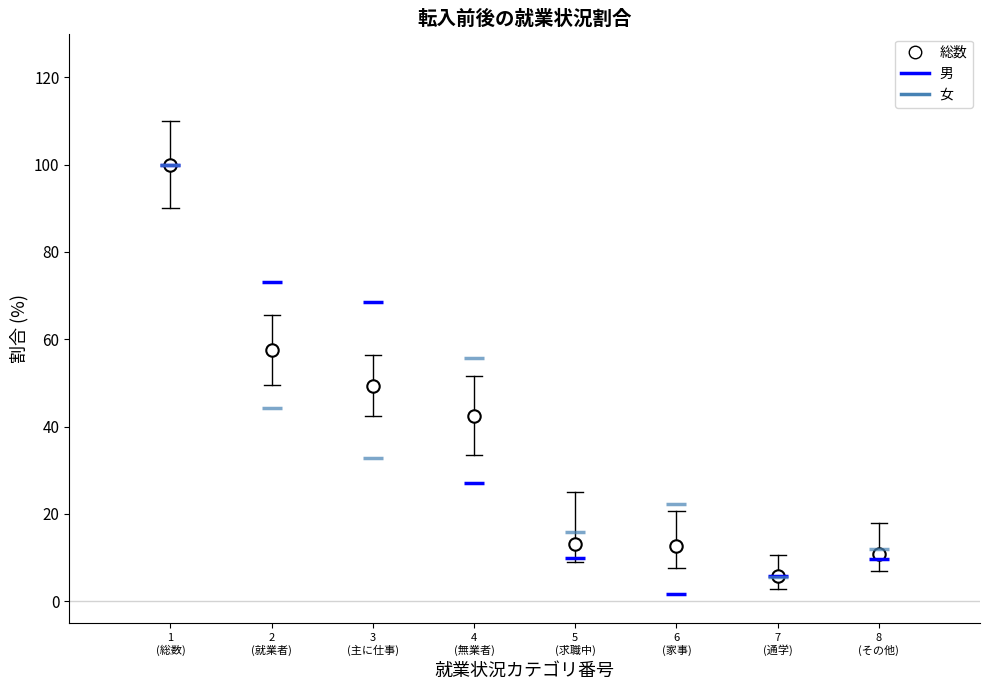

Which series has the widest spread of Y values?

男